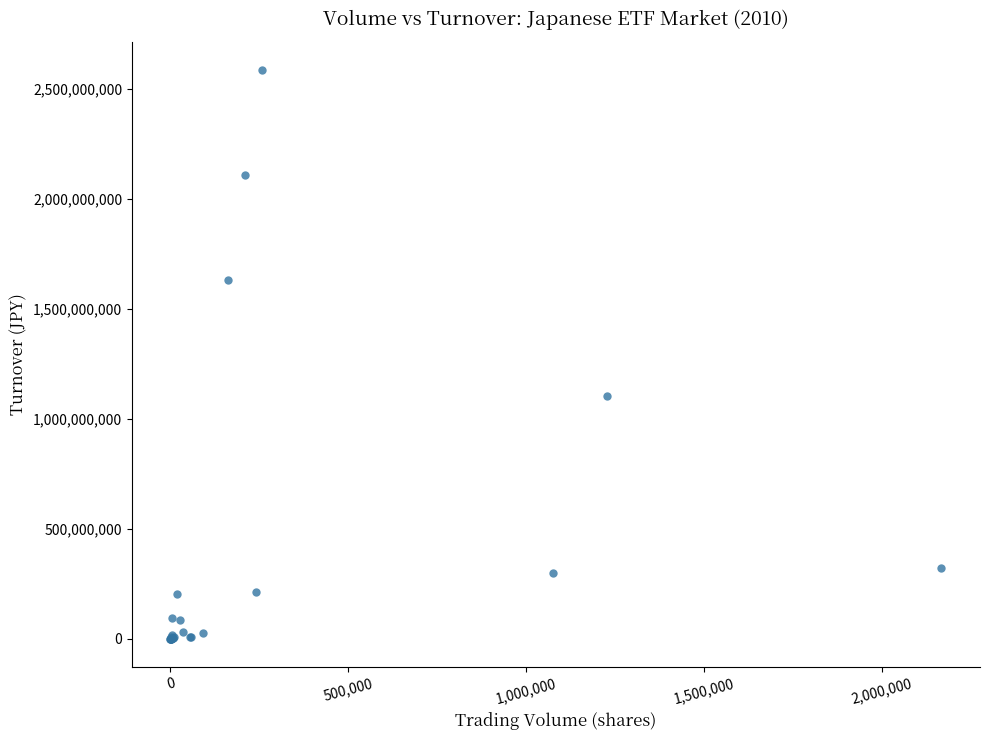

What Y value in the scatter plot is closest to 1291041235?

1104401530